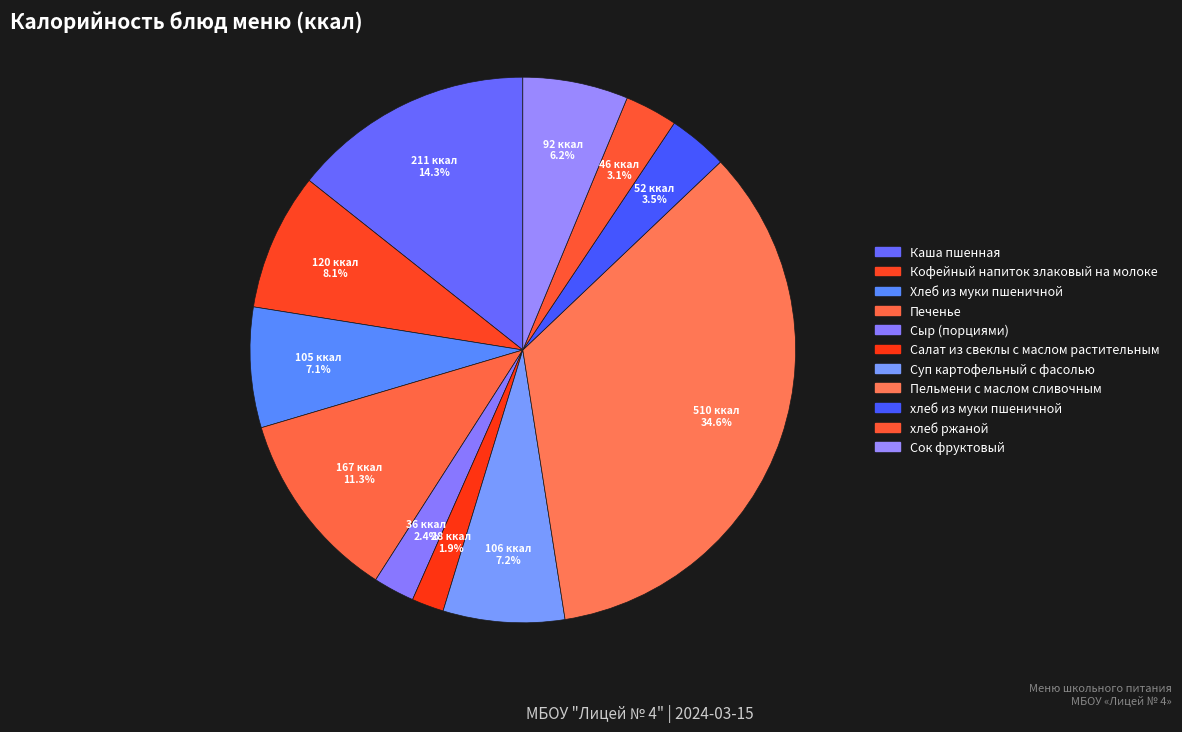

What percentage do Кофейный напиток злаковый на молоке and хлеб из муки пшеничной together represent?

11.7%